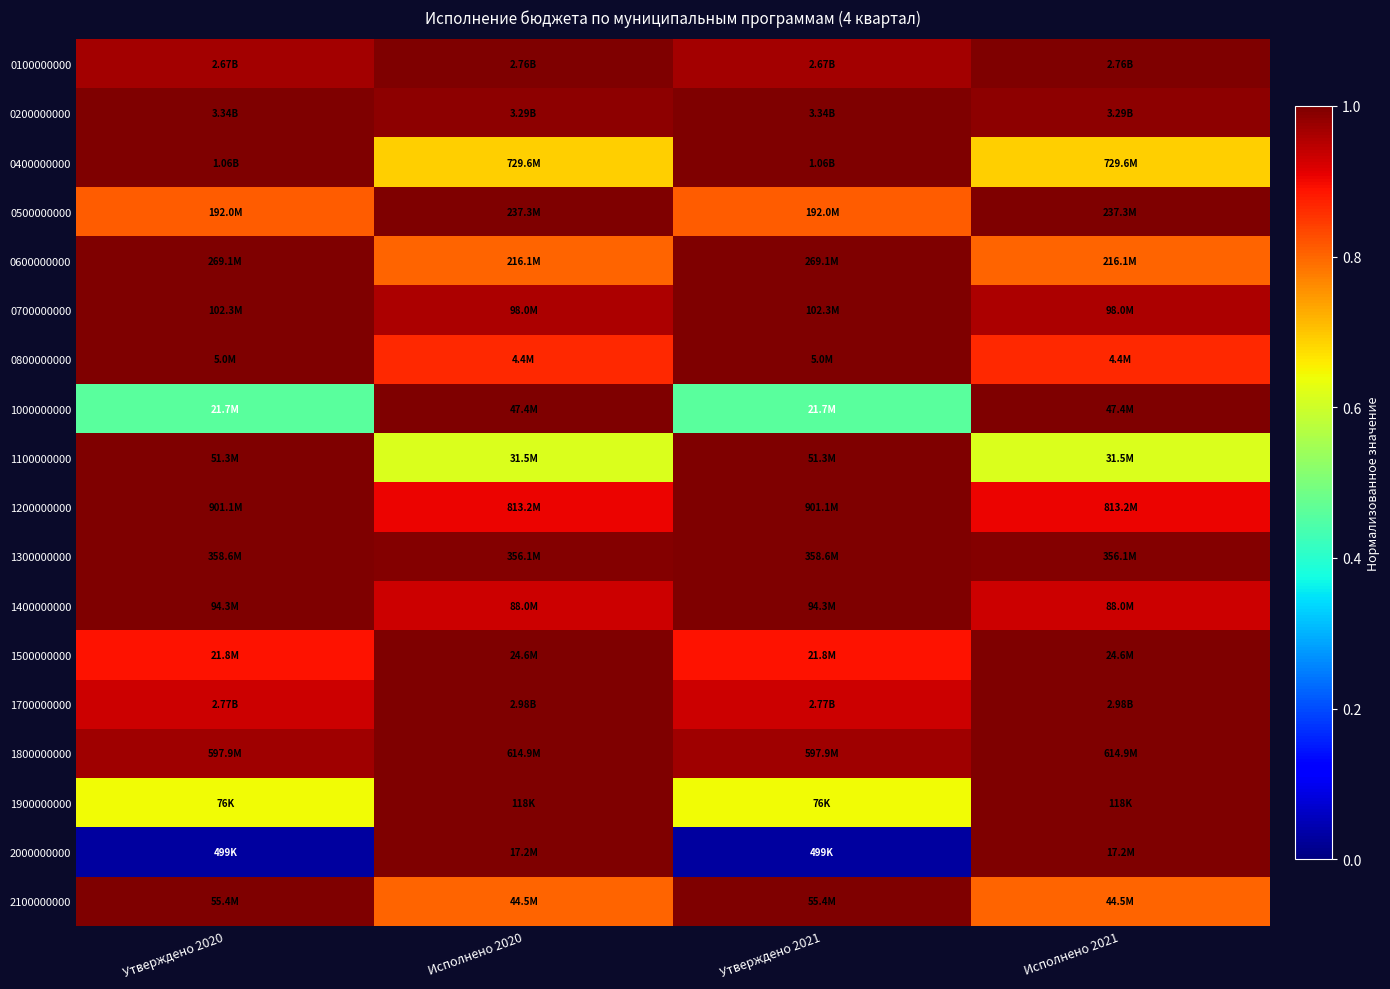

At which category is the sum across all series the highest?

Исполнено 2020